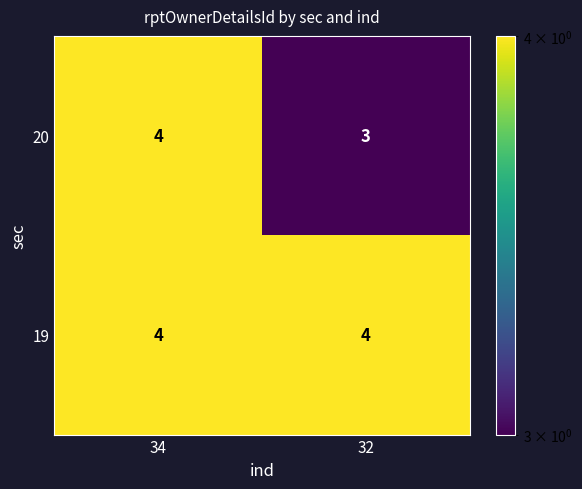

Reading left to right, list all the values displayed in this chart.

20: 34=4	32=3
19: 34=4	32=4